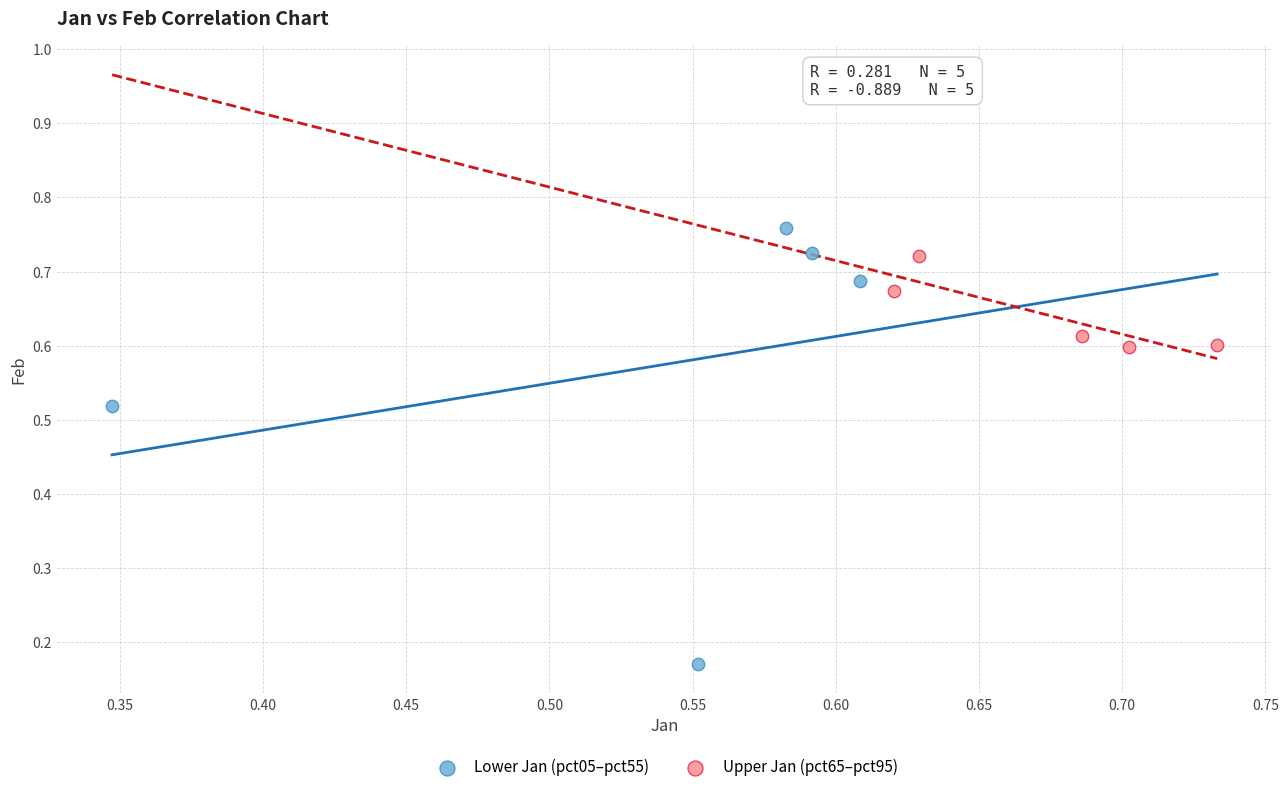

Which series has the largest Y range (max minus min)?

Lower Jan (pct05–pct55)